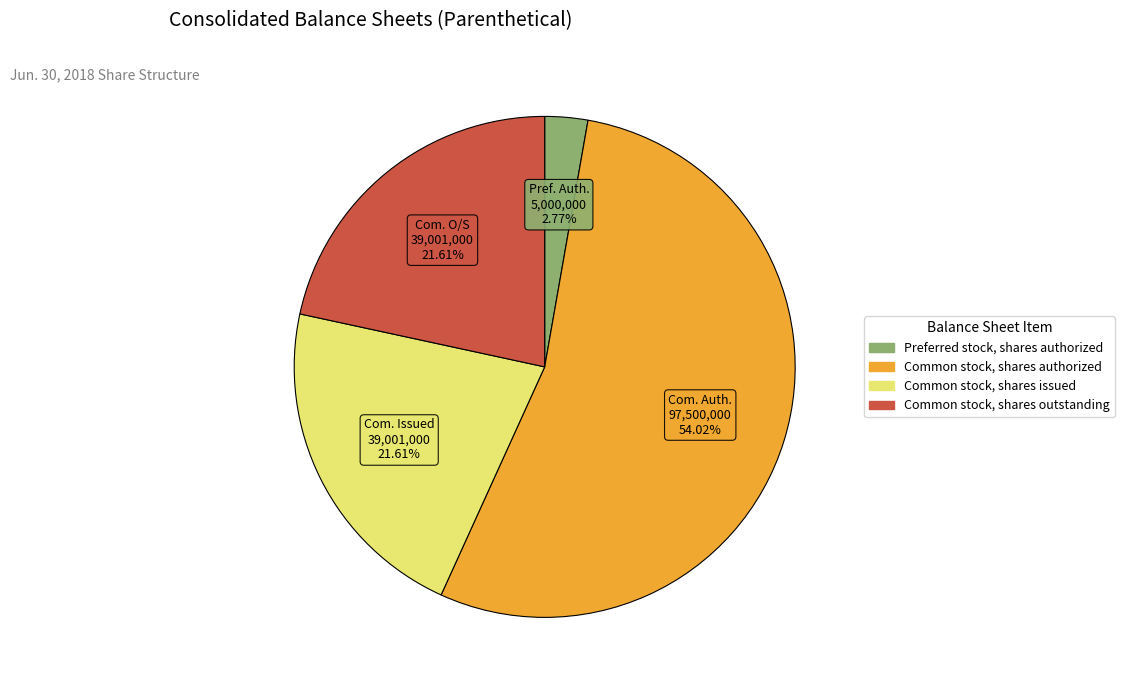

To the nearest percent, what is the combined percentage of Common stock, shares outstanding and Preferred stock, shares authorized?

24%